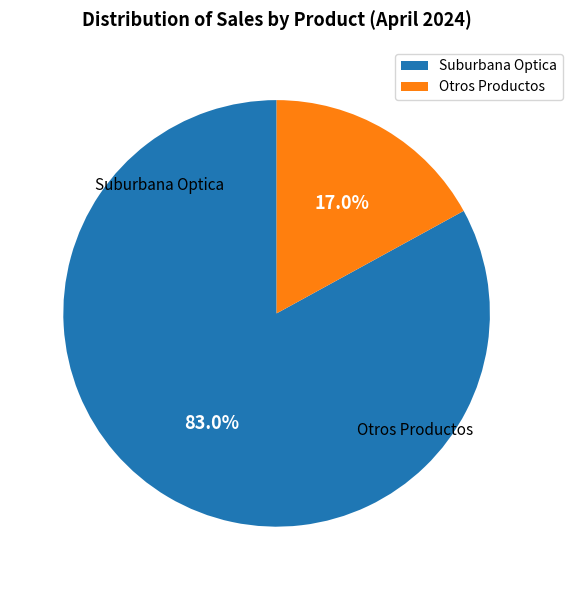

To the nearest percent, what is the average slice percentage?

50%